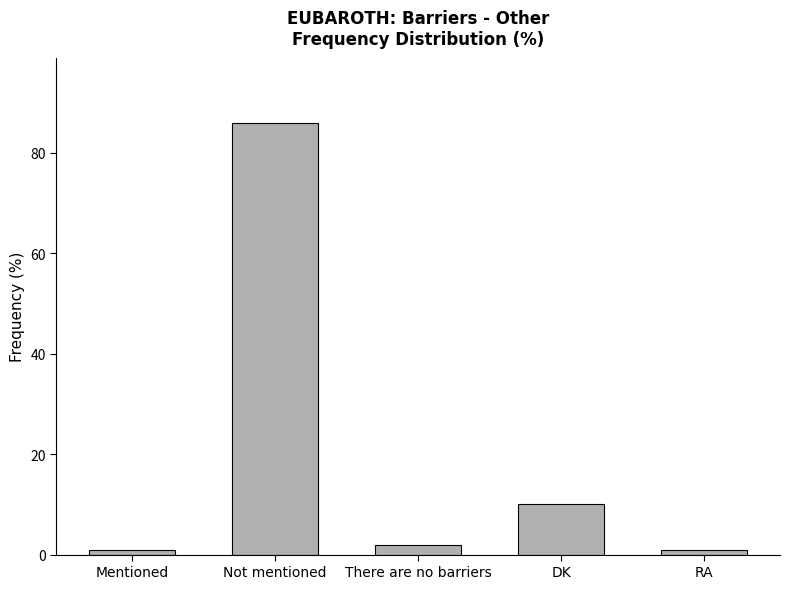

Reading right to left, what are all the values shown in this chart?

1	10	2	86	1